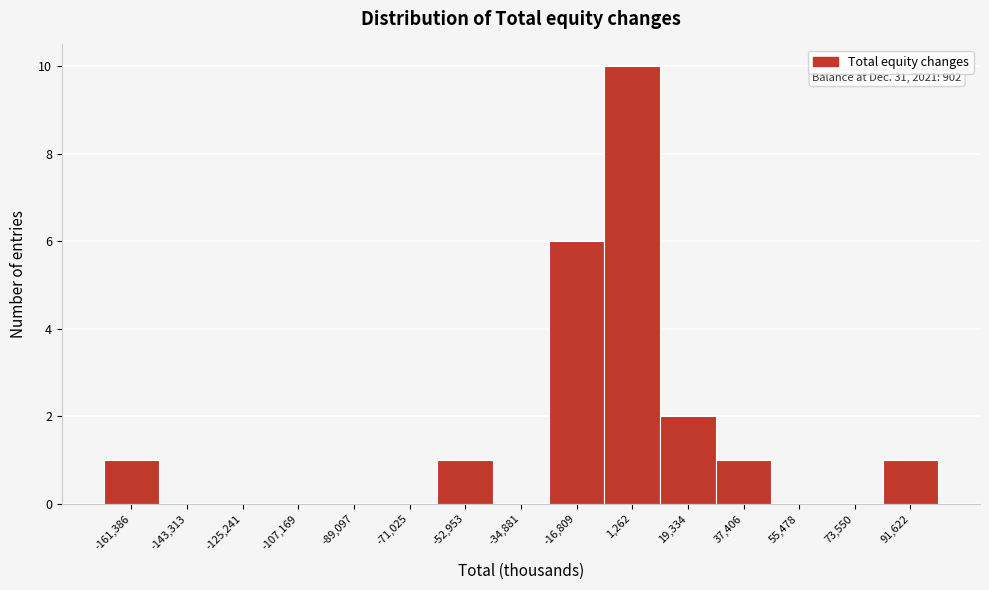

Reading left to right, list all the values displayed in this chart.

-161,386=1	-143,313=0	-125,241=0	-107,169=0	-89,097=0	-71,025=0	-52,953=1	-34,881=0	-16,809=6	1,262=10	19,334=2	37,406=1	55,478=0	73,550=0	91,622=1